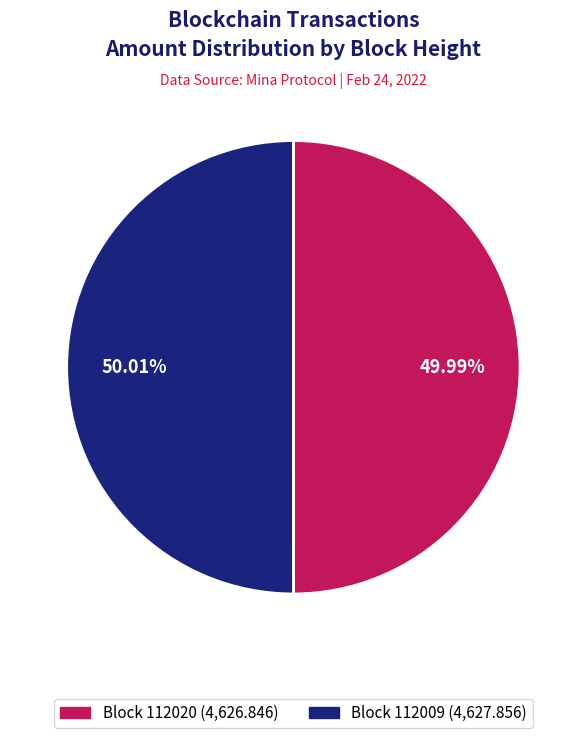

Does any single category account for the majority?

Yes